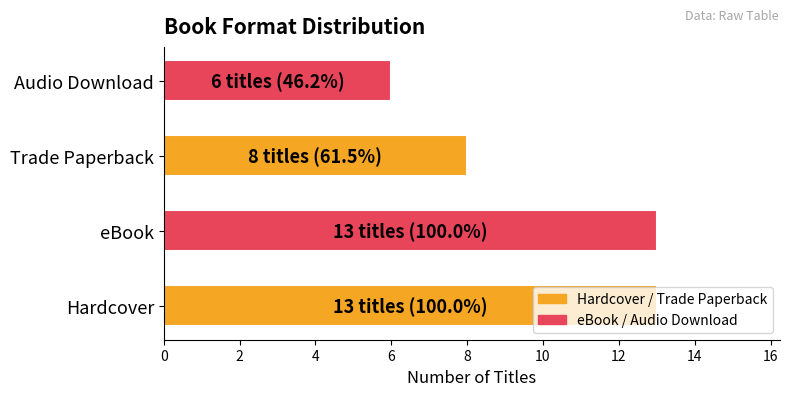

What is the difference between the maximum and minimum values?

7